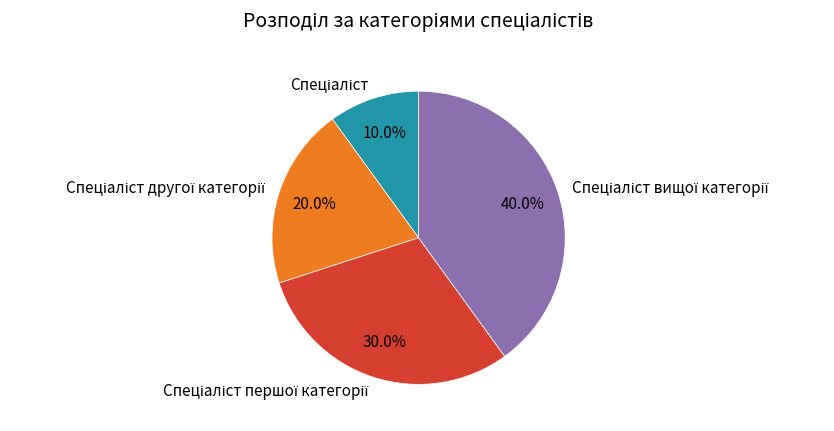

Is there a majority slice in this chart?

No